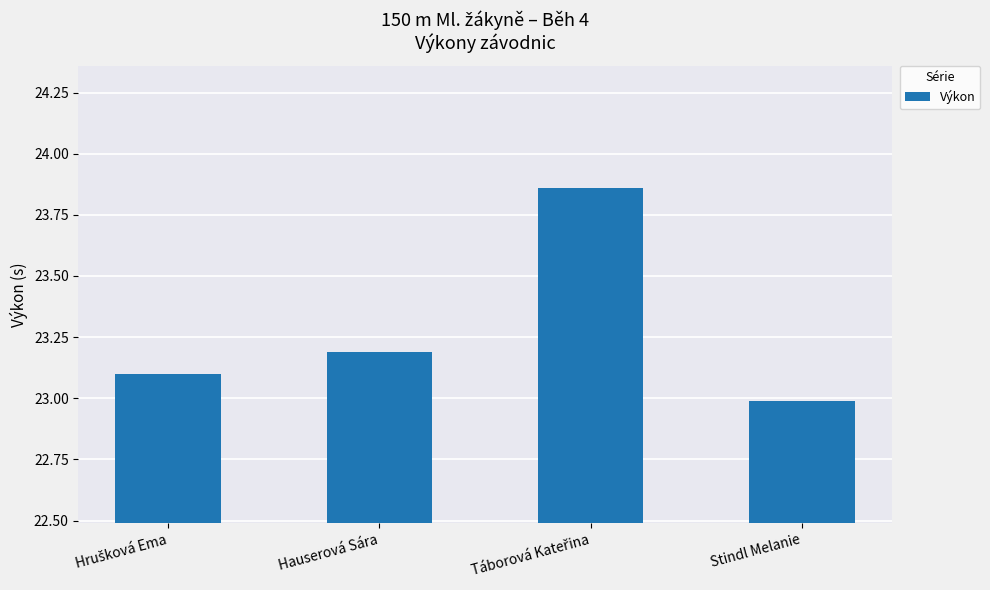

What is the approximate value at Hauserová Sára?

23.2